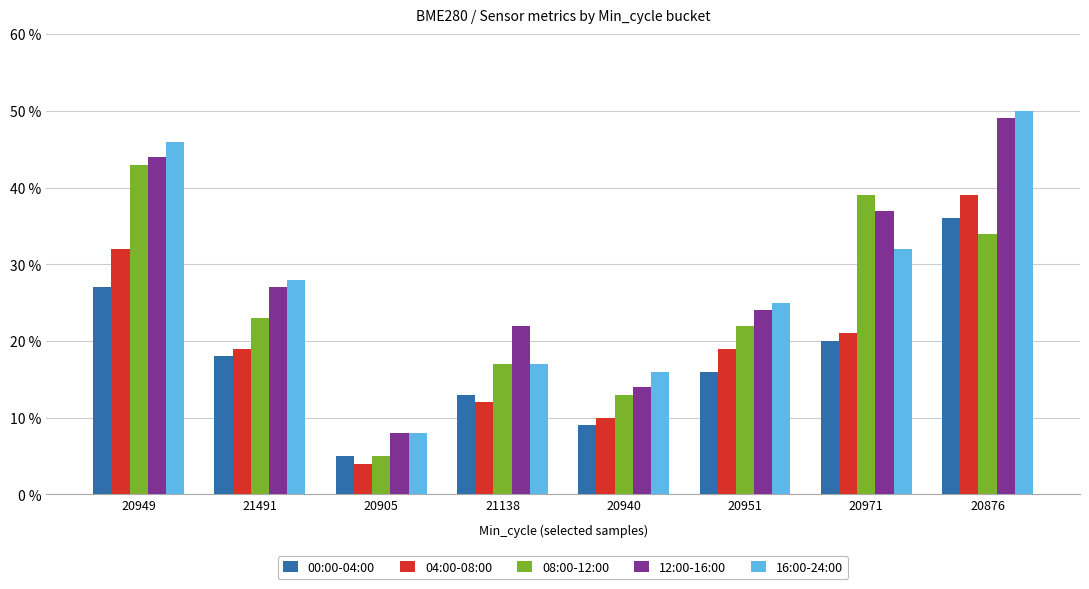

Reading right to left, extract all data points from this chart.

00:00-04:00: 20876=0.4	20971=0.2	20951=0.2	20940=0.1	21138=0.1	20905=0.1	21491=0.2	20949=0.3
04:00-08:00: 20876=0.4	20971=0.2	20951=0.2	20940=0.1	21138=0.1	20905=0.0	21491=0.2	20949=0.3
08:00-12:00: 20876=0.3	20971=0.4	20951=0.2	20940=0.1	21138=0.2	20905=0.1	21491=0.2	20949=0.4
12:00-16:00: 20876=0.5	20971=0.4	20951=0.2	20940=0.1	21138=0.2	20905=0.1	21491=0.3	20949=0.4
16:00-24:00: 20876=0.5	20971=0.3	20951=0.2	20940=0.2	21138=0.2	20905=0.1	21491=0.3	20949=0.5